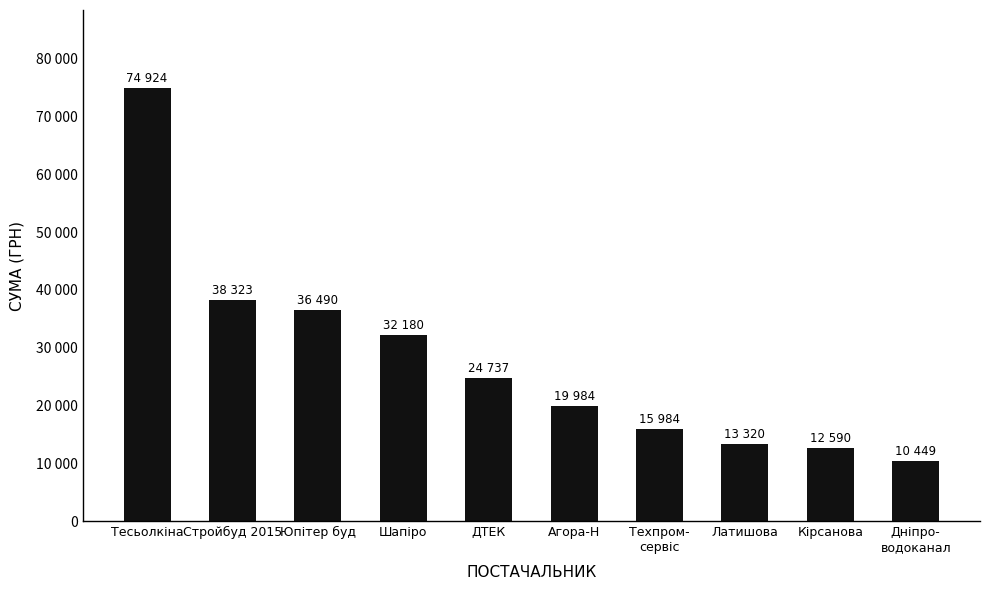

What is the minimum value shown in the chart?

10449.0